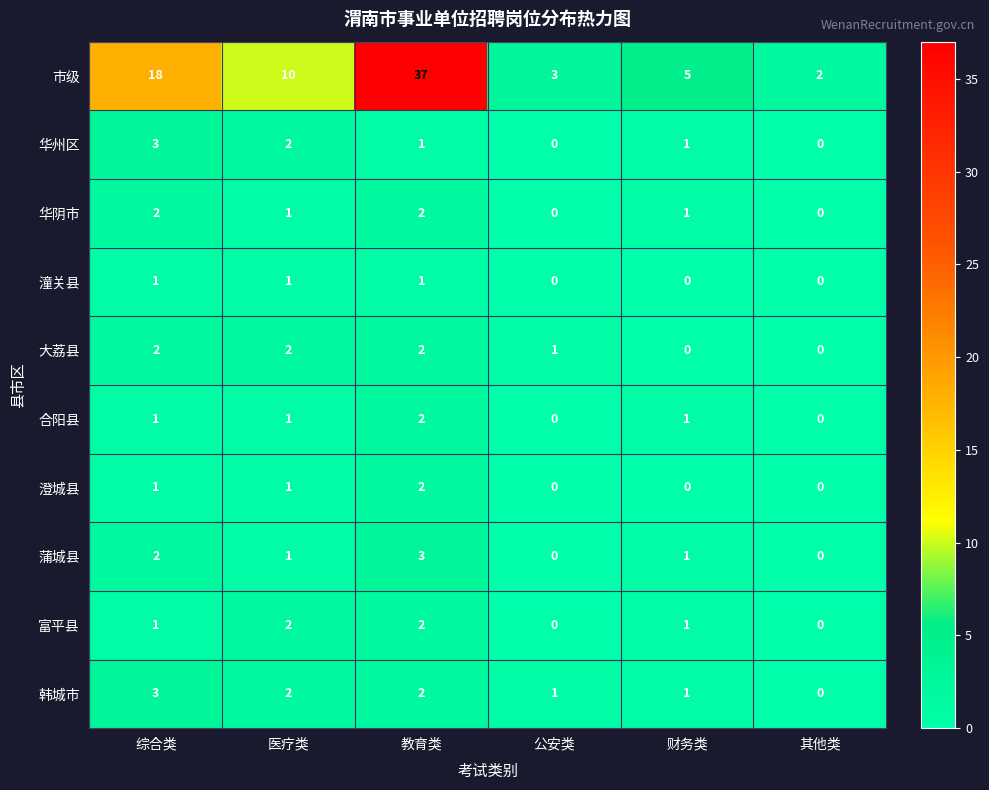

At which category is the sum across all series the highest?

教育类